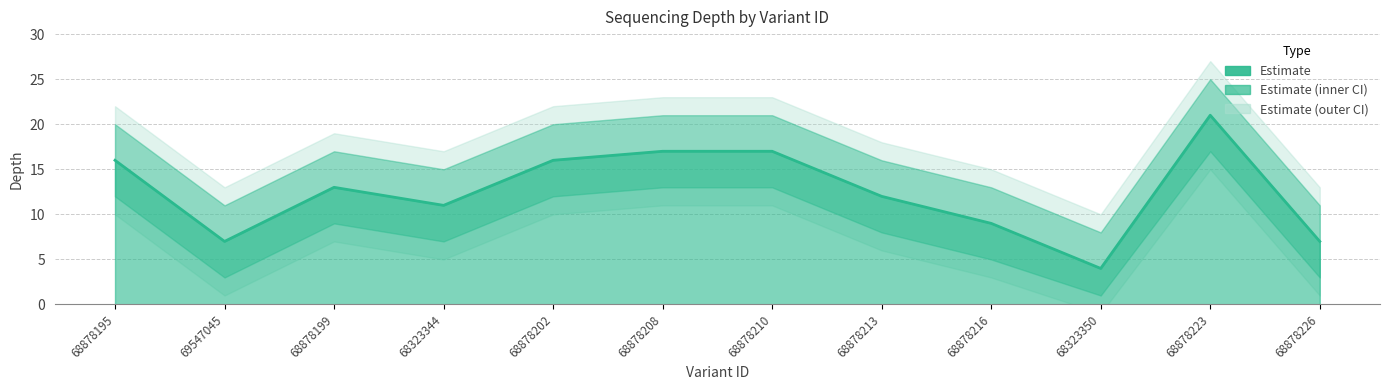

What is the sum of the values at 68878223 and 69547045?

28